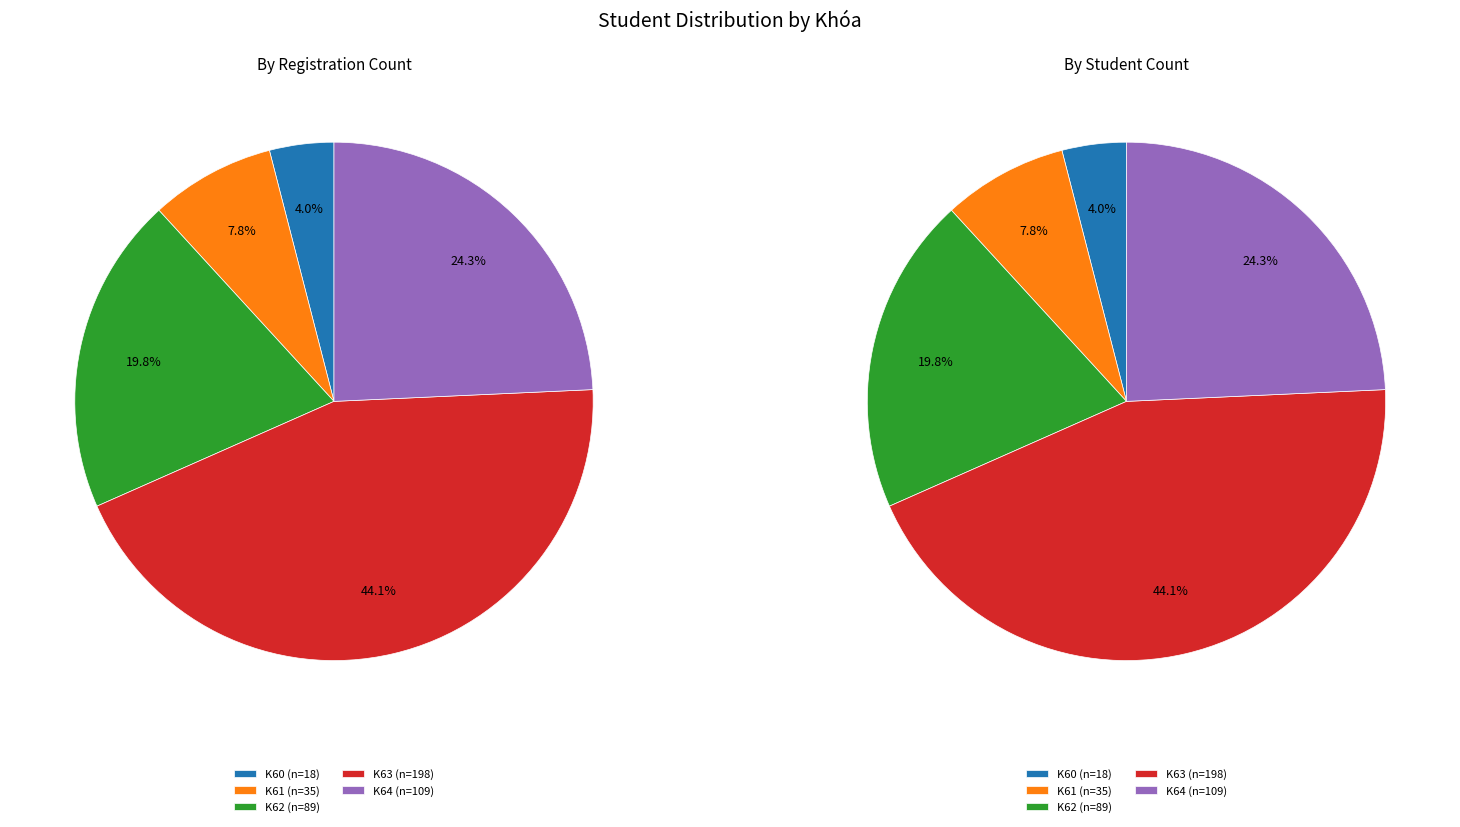

Between K64 and K61, which is larger?

K64